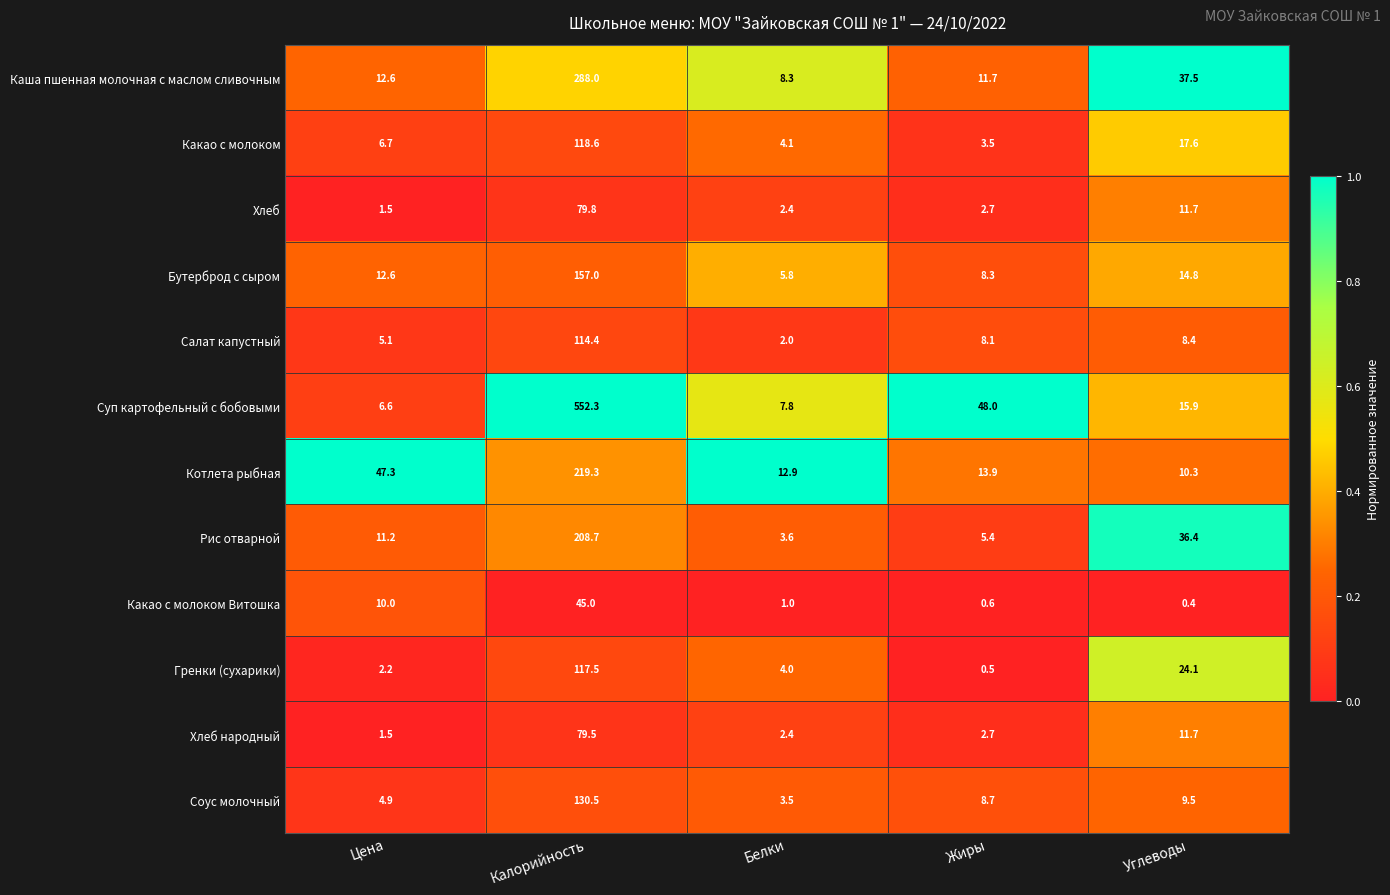

List the series in order of their peak value, lowest first.

Какао с молоком Витошка, Хлеб народный, Хлеб, Салат капустный, Гренки (сухарики), Какао с молоком, Соус молочный, Бутерброд с сыром, Рис отварной, Котлета рыбная, Каша пшенная молочная с маслом сливочным, Суп картофельный с бобовыми